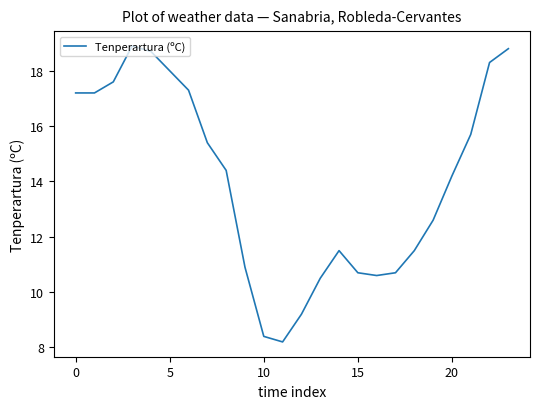

What is the smallest value displayed?

8.2